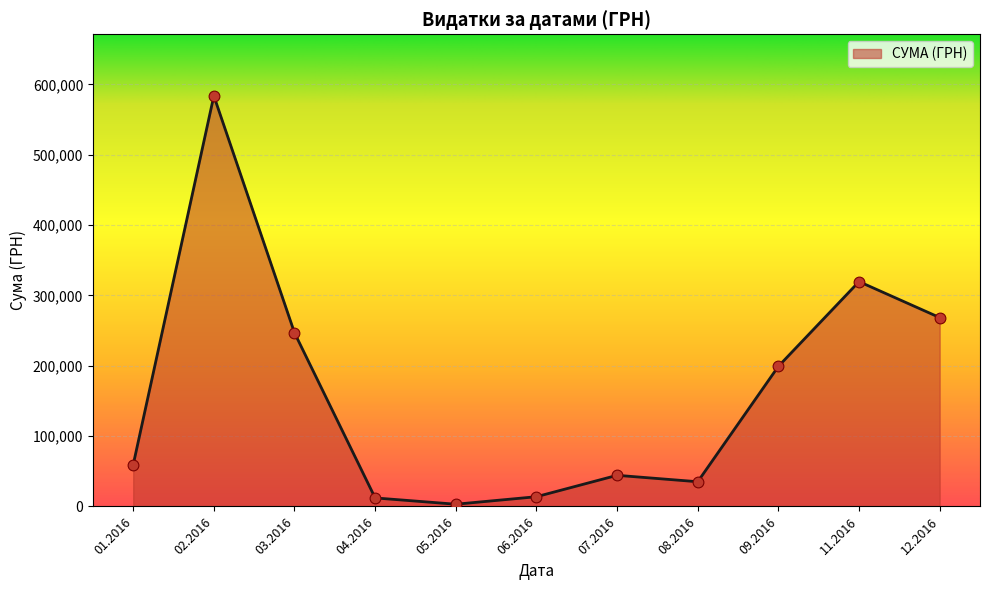

What is the change in value from 02.2016 to 12.2016?

-315087.6